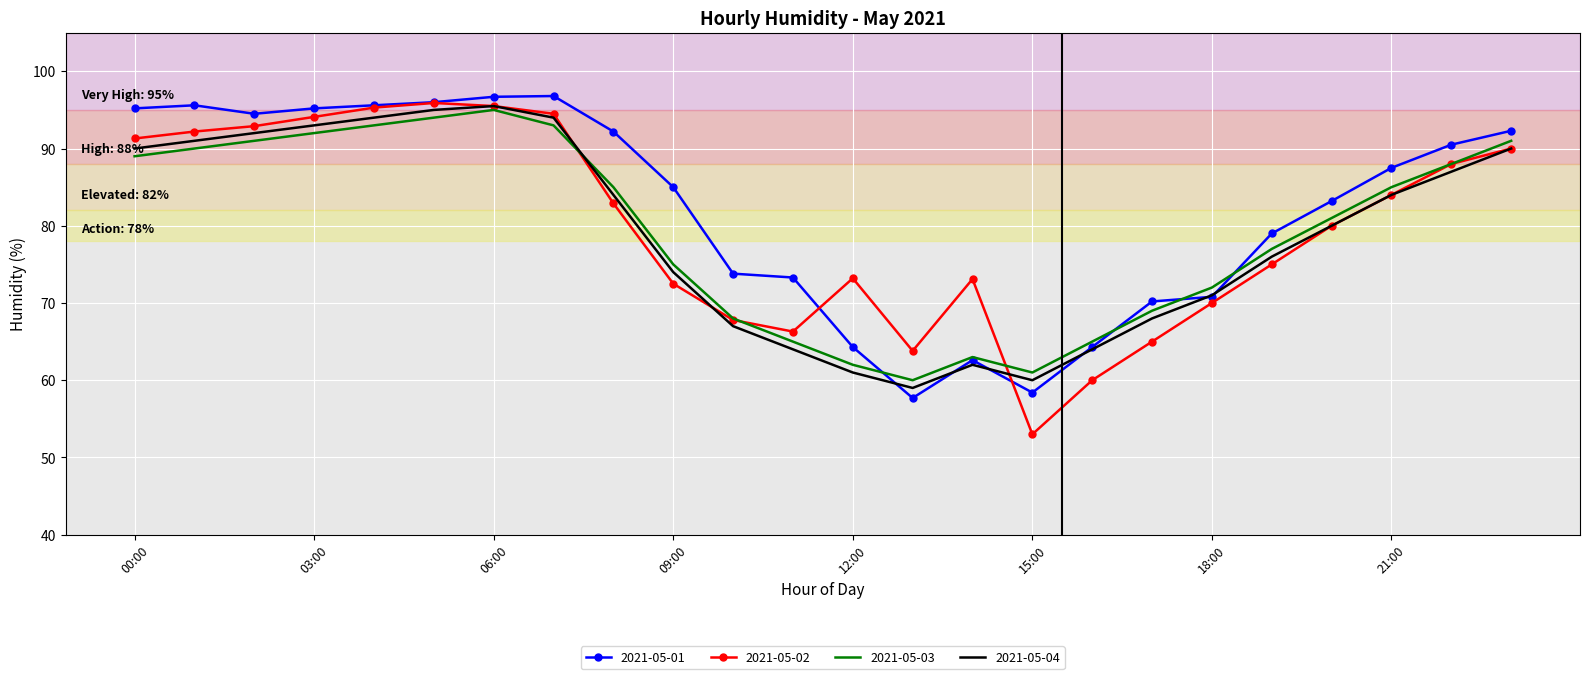

What is the minimum value for 2021-05-02?

53.0